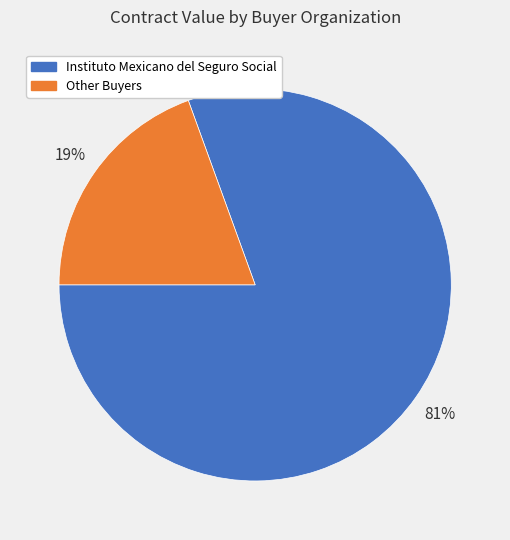

Is it true that Other Buyers is 10% of the pie?

False